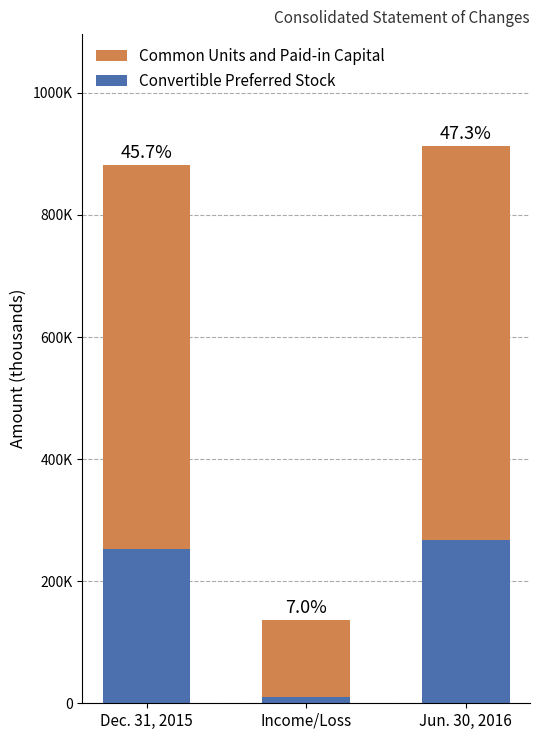

What is the label of the 3rd bar from the right?

Dec. 31, 2015